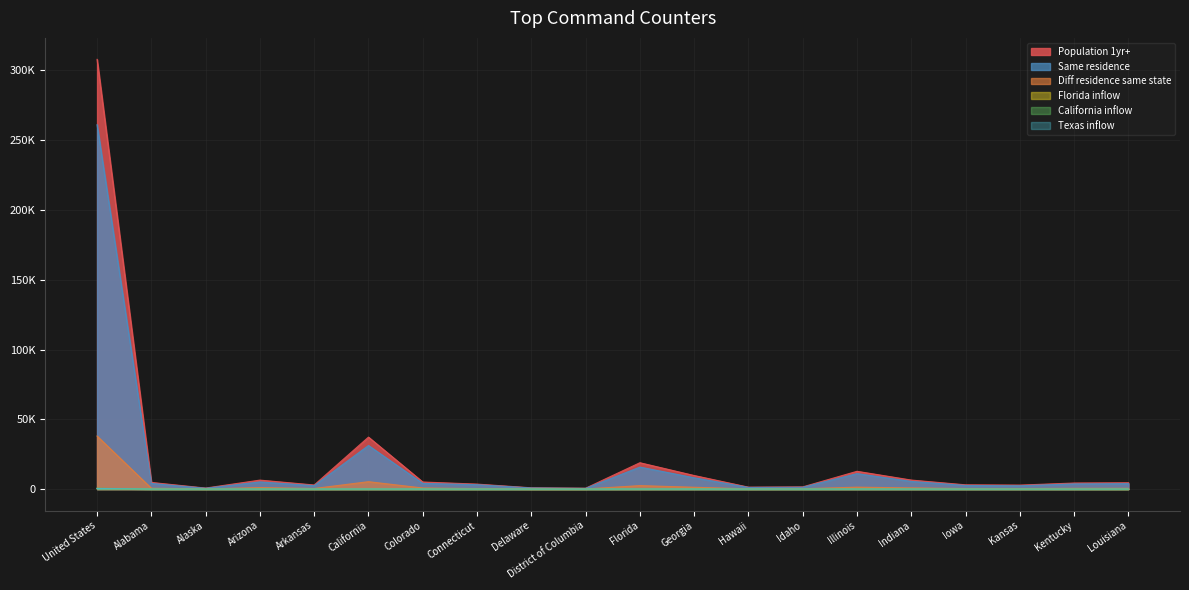

Rank the series at District of Columbia from lowest to highest value.

Texas inflow, Florida inflow, California inflow, Diff residence same state, Same residence, Population 1yr+